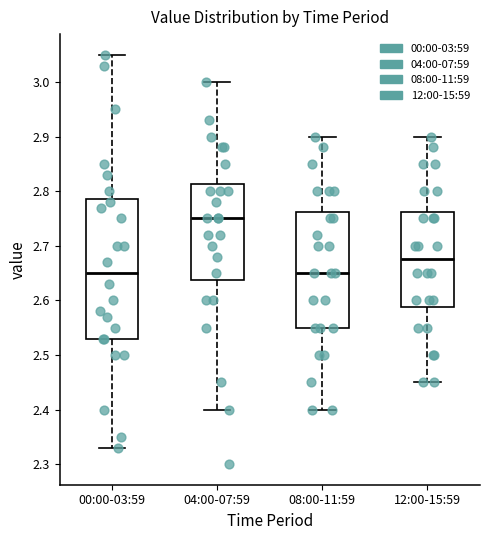

Where is the lower edge of the box for 08:00-11:59 on the y-axis? The values are not printed on the chart, so give them approximately, as read against the axis.

2.55